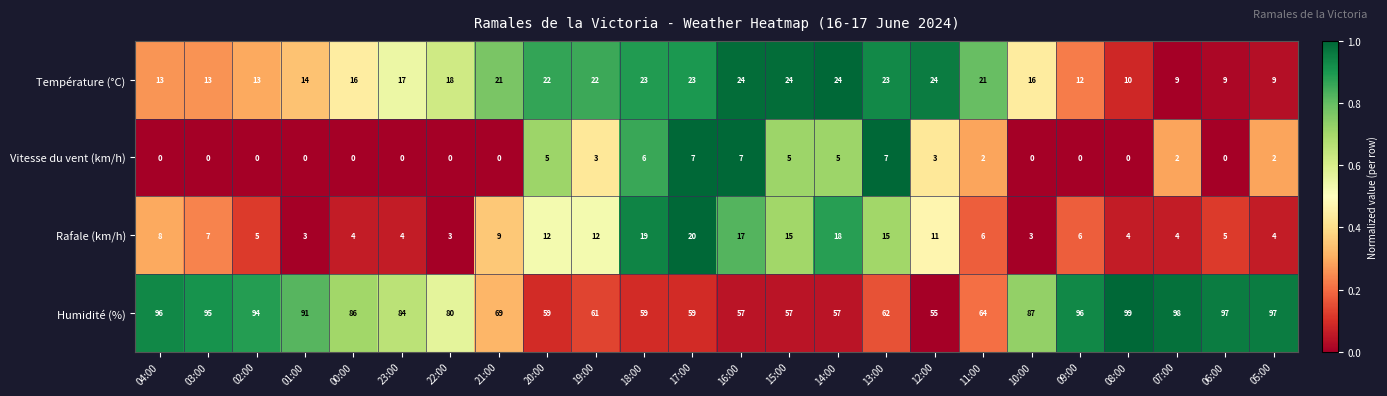

How many series are shown in this chart?

4